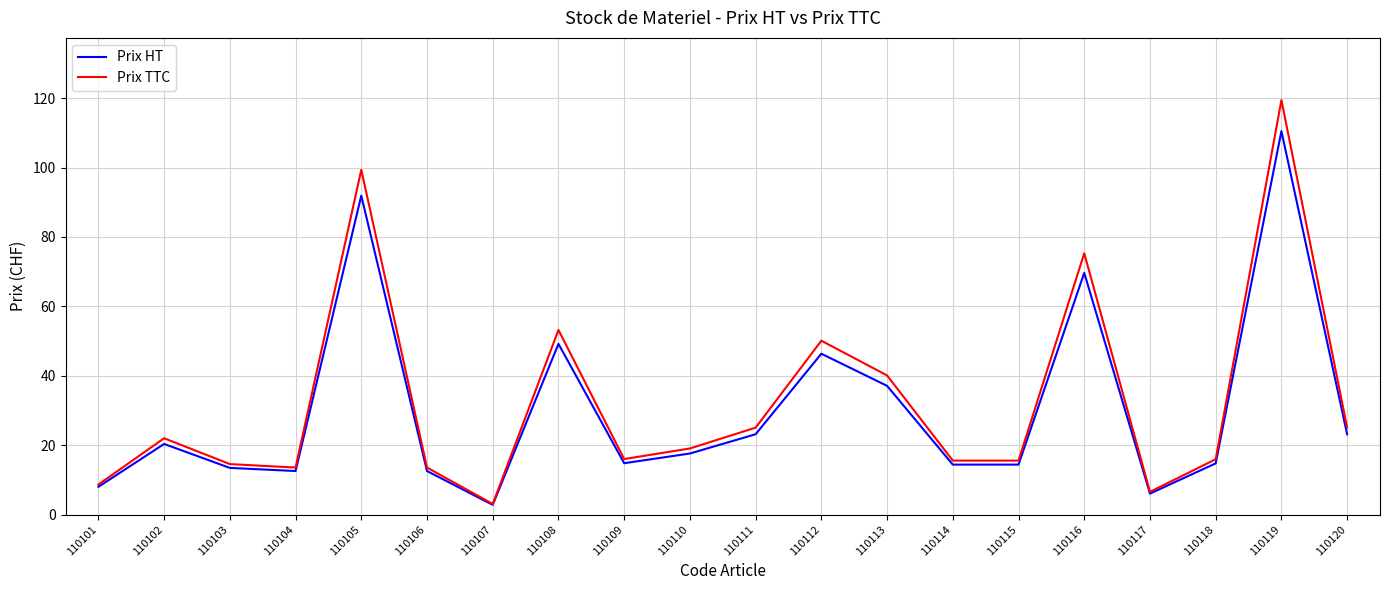

What is the smallest value displayed?

2.8